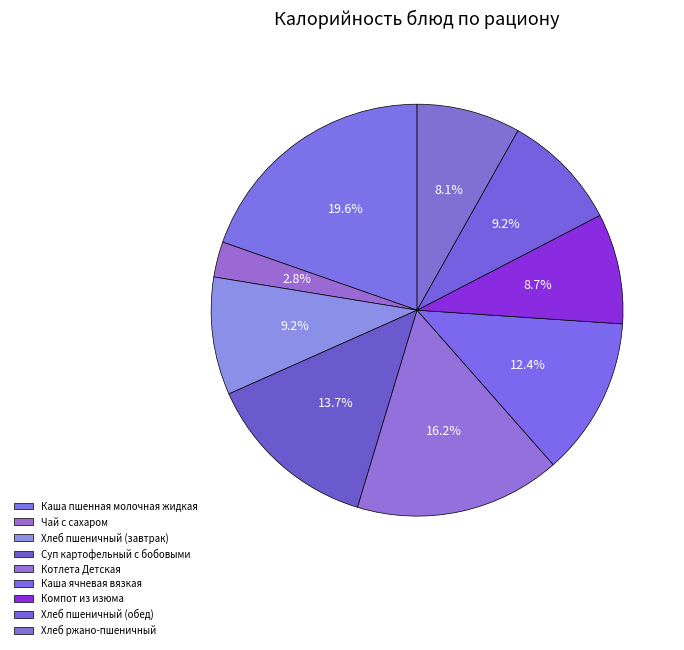

How many slices are in this pie chart?

9